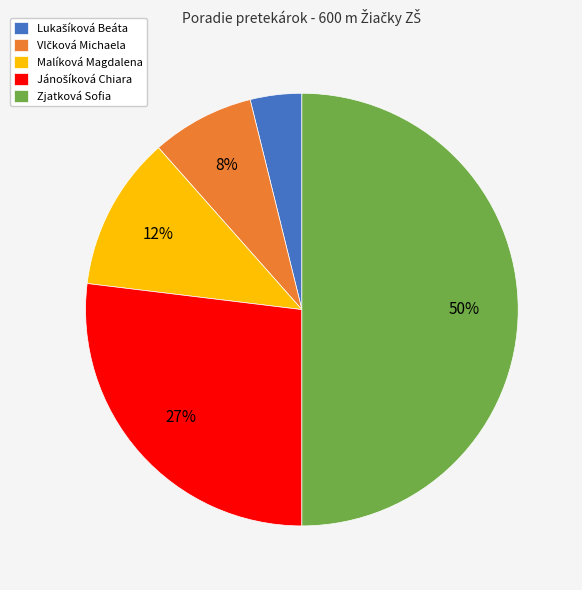

True or false: Malíková Magdalena accounts for 12% of the total.

True